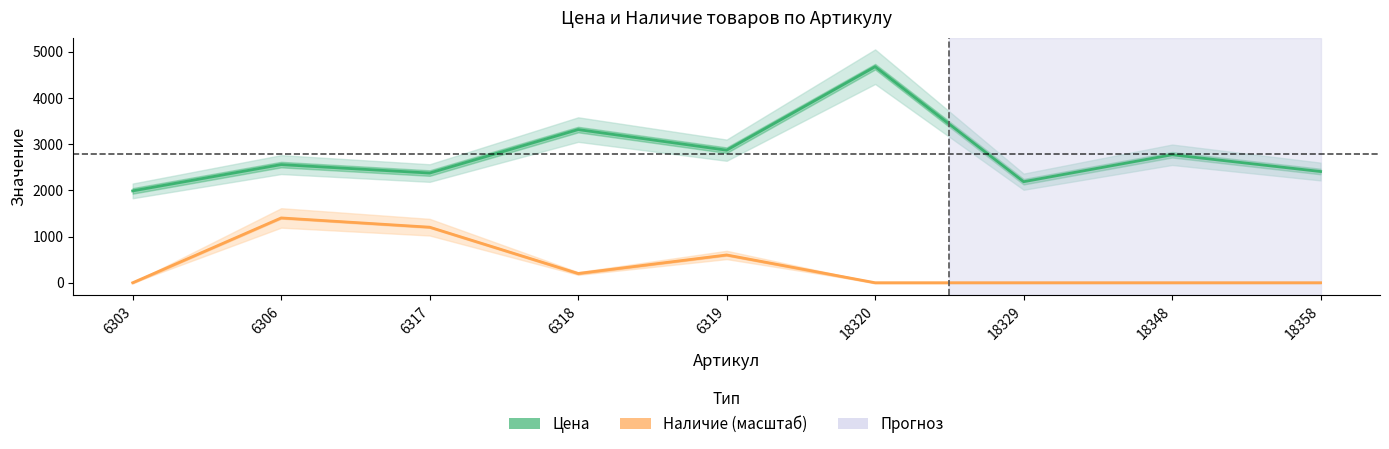

Reading left to right, transcribe all the data shown in this chart.

Цена: 1988.0	2557.0	2374.0	3315.0	2869.0	4676.0	2187.0	2770.0	2407.0
Наличие (масштаб): 0.0	1402.8	1202.4	200.4	601.2	0.0	0.0	0.0	0.0